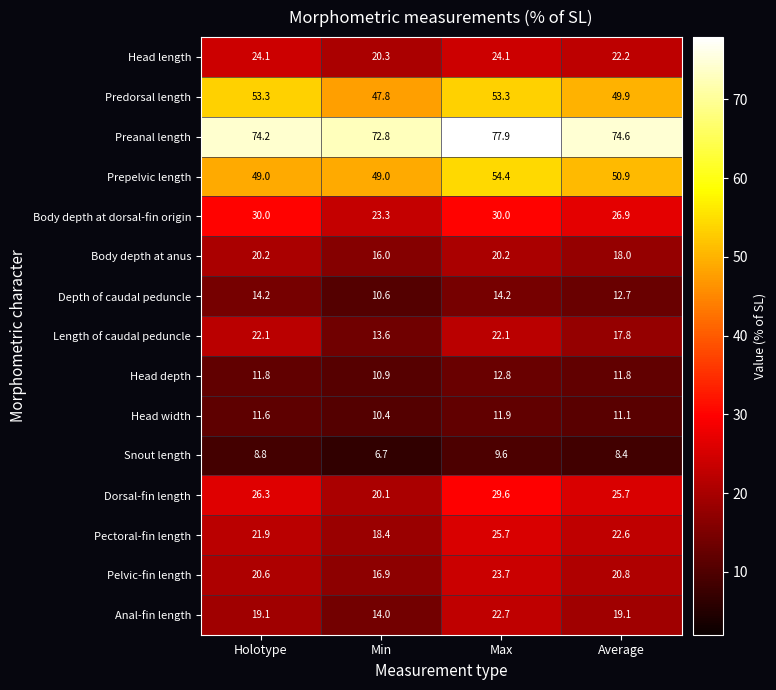

At which category does the chart reach its minimum across all series?

Min